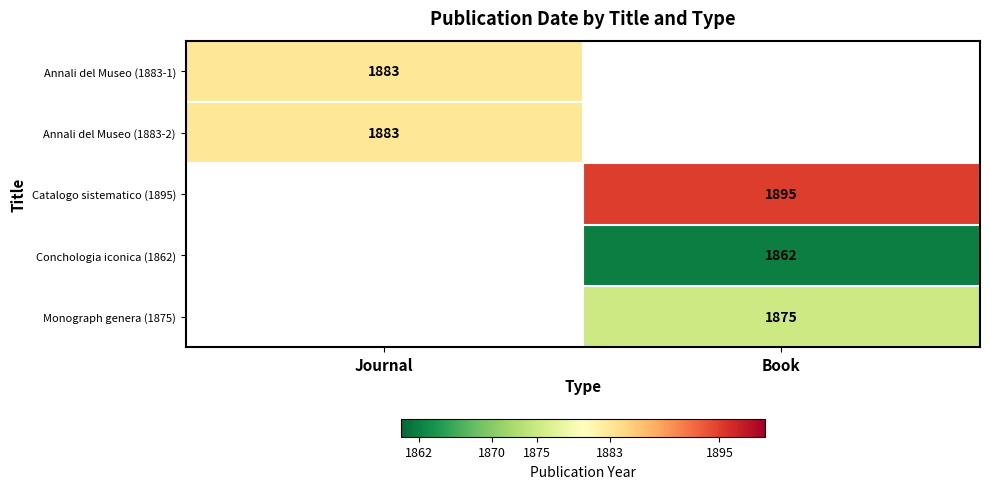

The value of Annali del Museo (1883-2) at Journal is 1883. True or false?

True